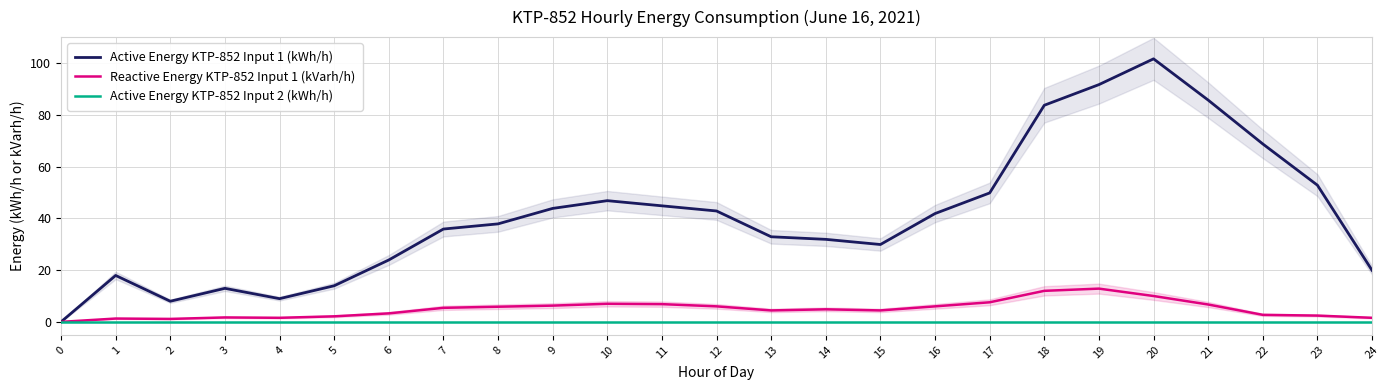

List the labels in order of Reactive Energy KTP-852 Input 1 (kVarh/h) value, largest first.

19, 18, 20, 17, 10, 11, 21, 9, 12, 16, 8, 7, 14, 13, 15, 6, 22, 23, 5, 3, 4, 24, 1, 2, 0